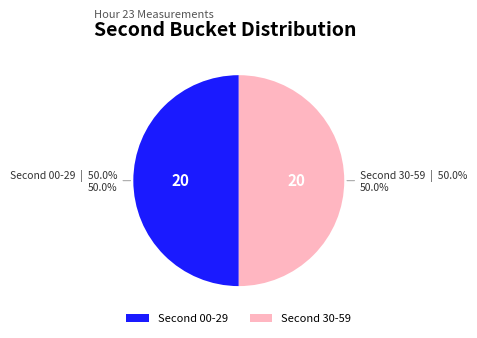

How many segments does this pie chart have?

2